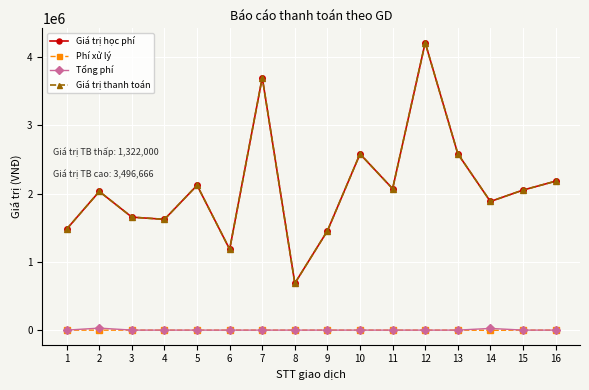

The Giá trị học phí series shows 1456000 at 9. True or false?

True